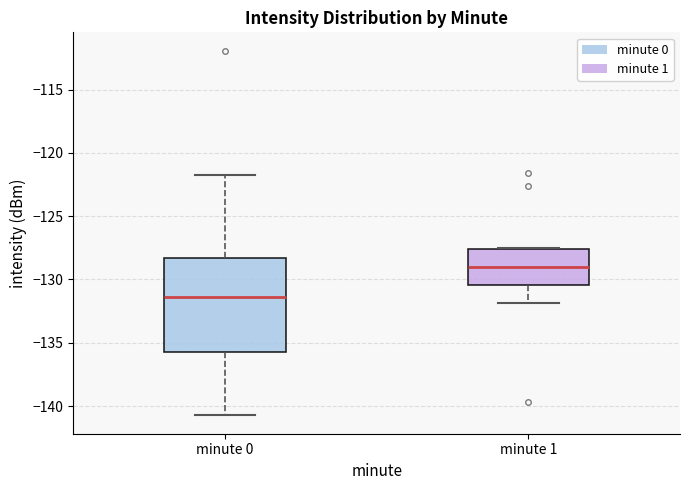

Where is the lower edge of the box for minute 1 on the y-axis? The values are not printed on the chart, so give them approximately, as read against the axis.

-130.5